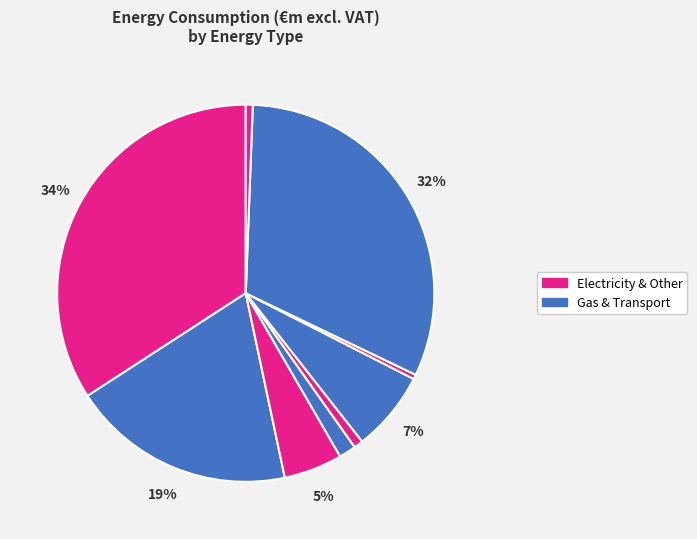

How many segments does this pie chart have?

9